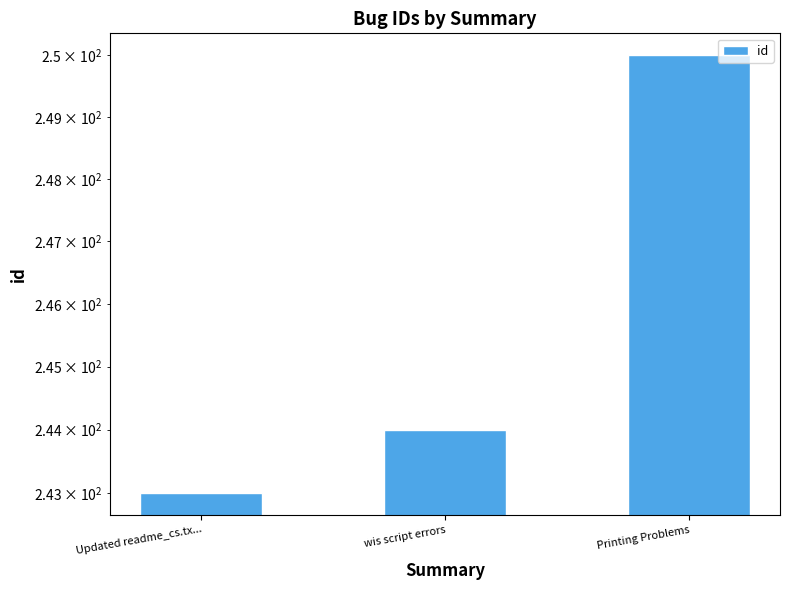

Which label corresponds to the largest value in the chart?

Printing Problems